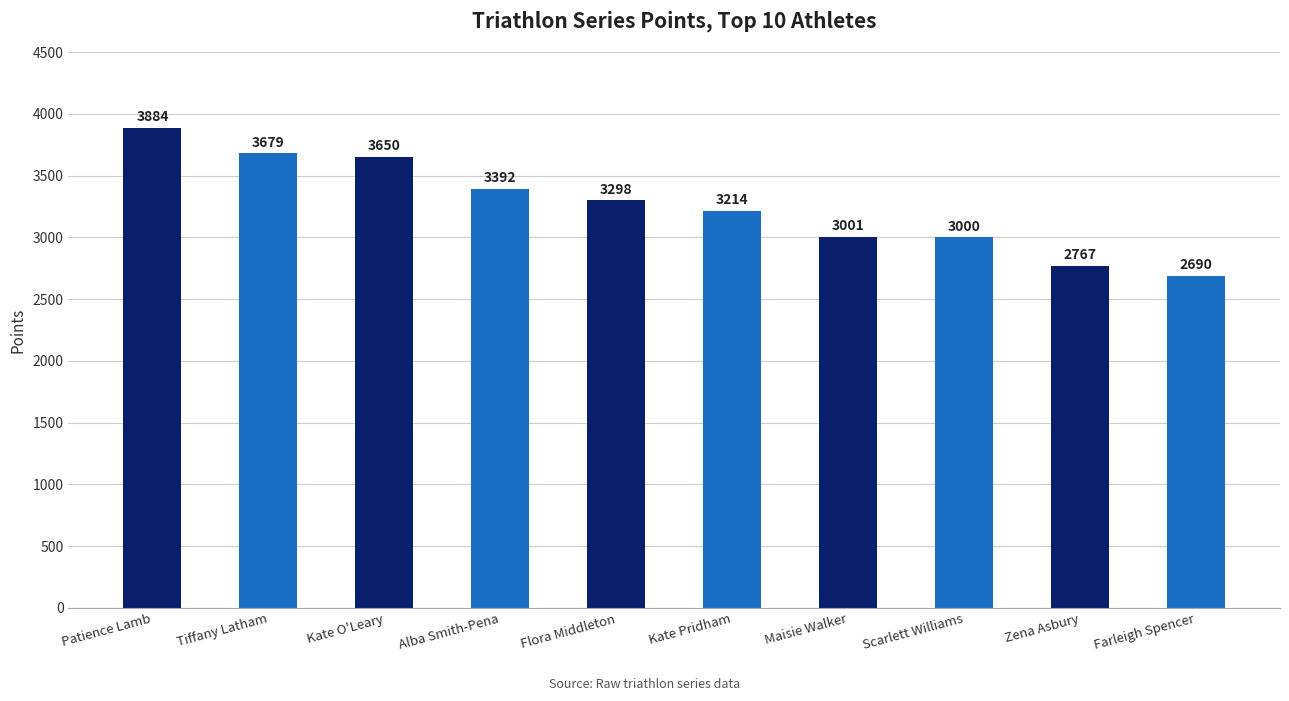

Between Flora Middleton and Zena Asbury, which is larger?

Flora Middleton